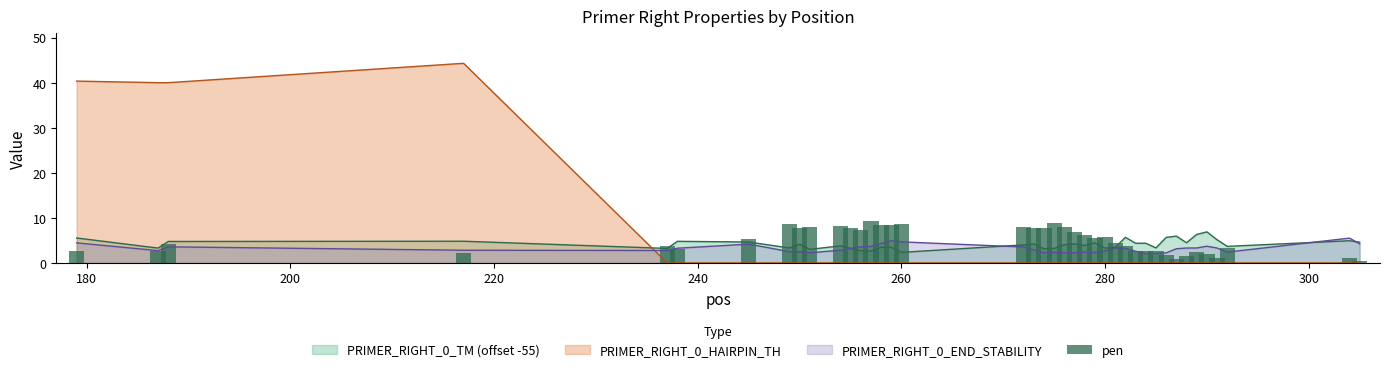

Is it true that PRIMER_RIGHT_0_TM (offset -55) equals 3.3 at 280?

True